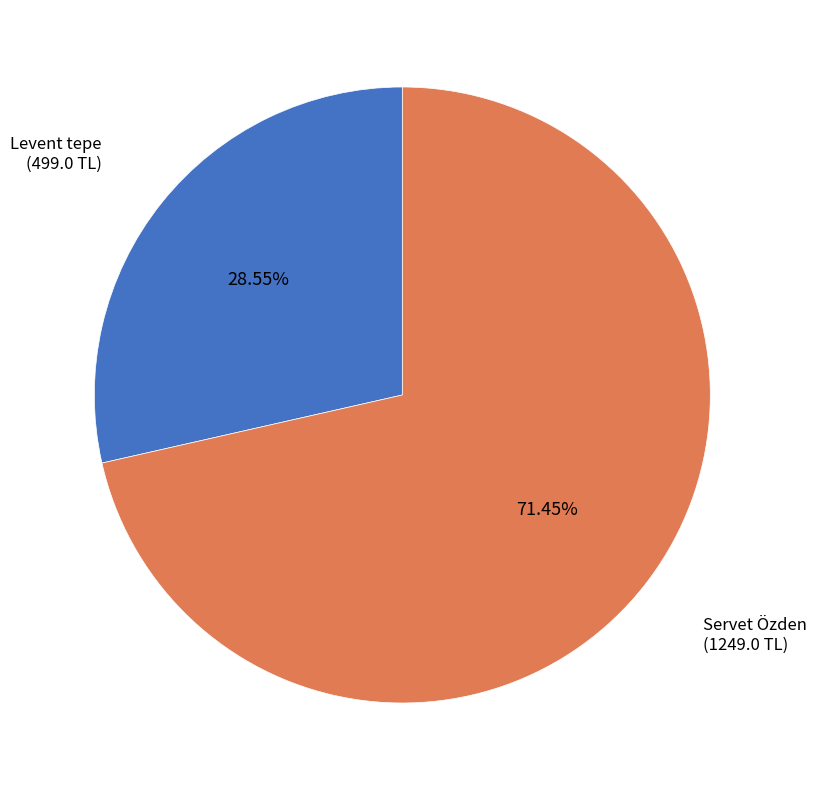

Count the number of slices in the pie.

2